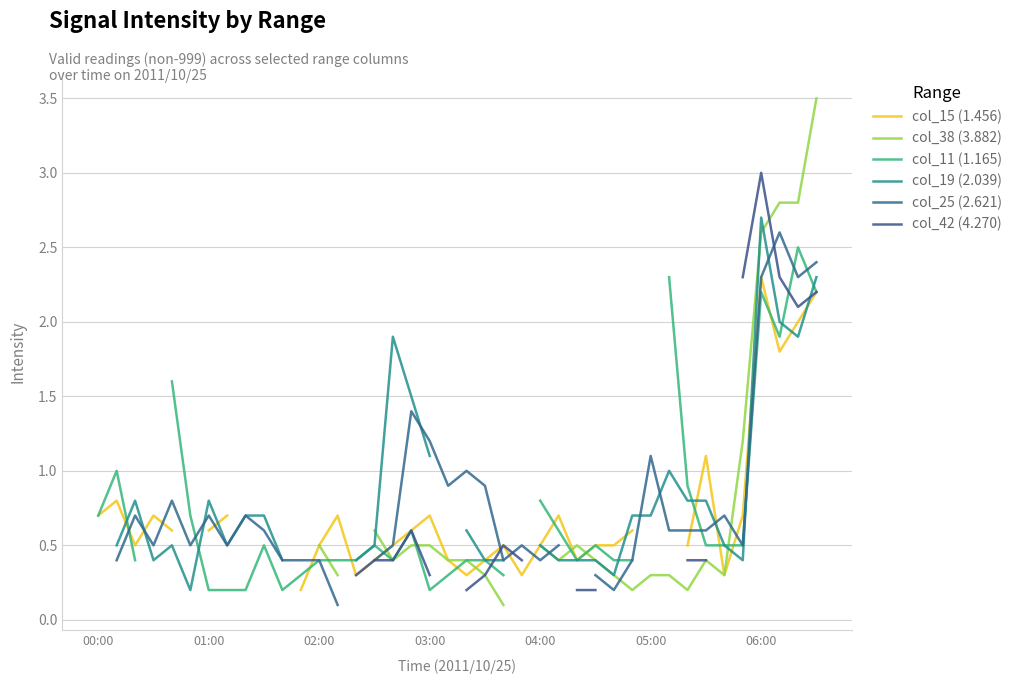

What position from the right is 7?

33